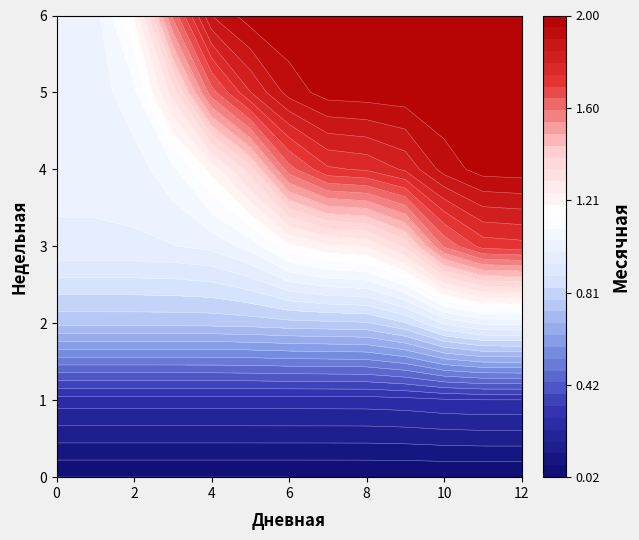

What is the difference between the maximum and minimum values in the 6 series?

1